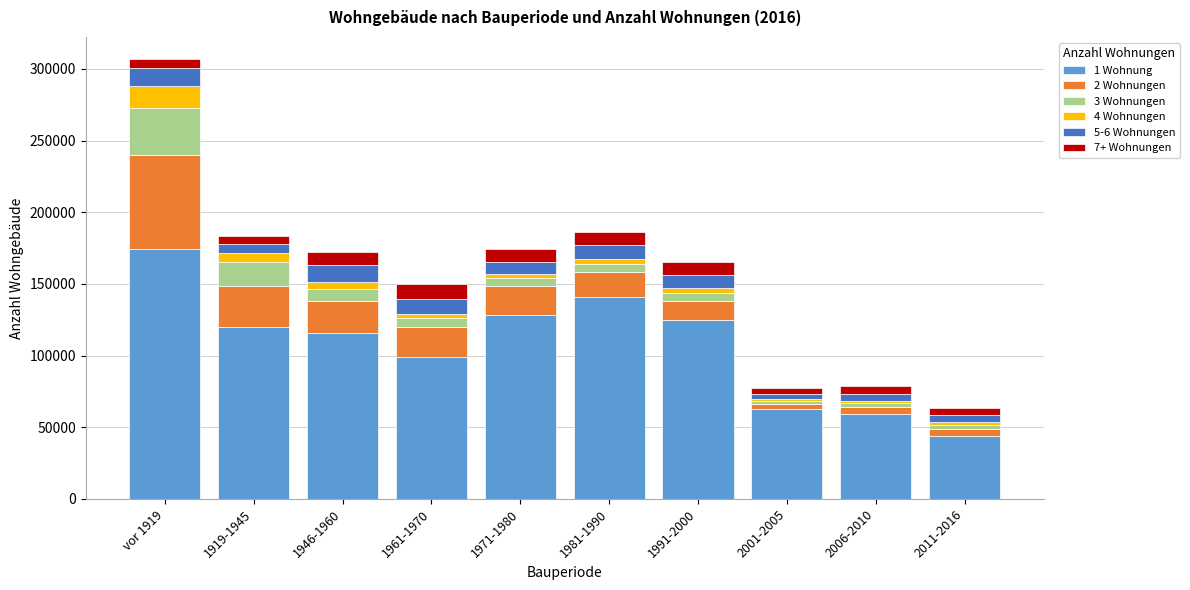

Which category has the highest value in the 1 Wohnung series?

vor 1919